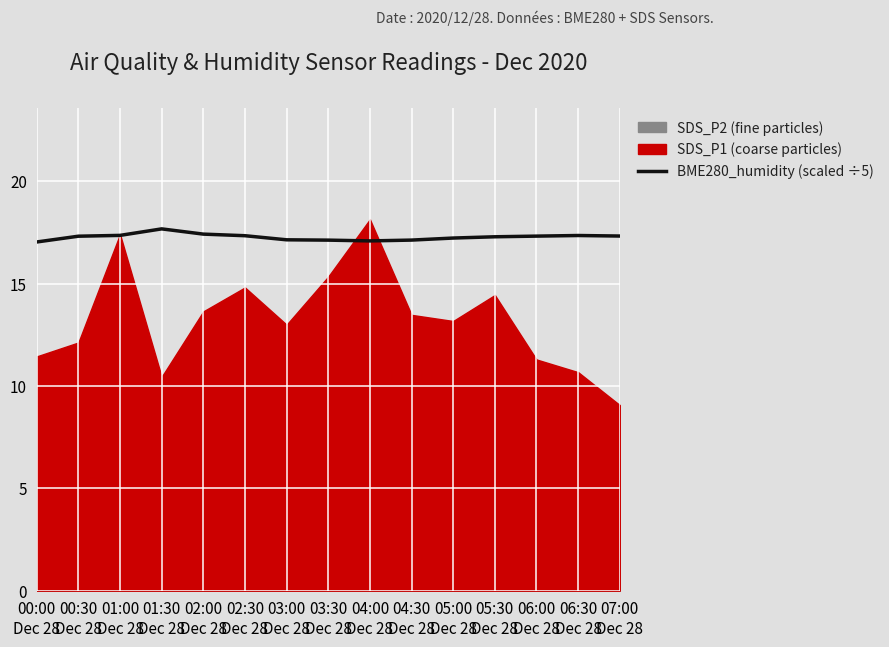

Where is the first local maximum?

01:30
Dec 28